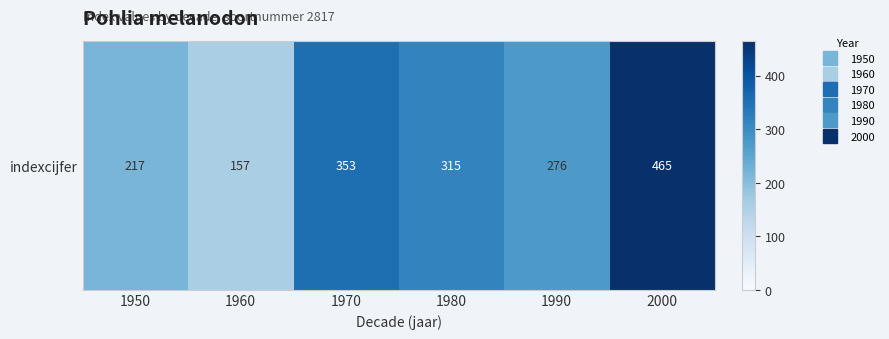

What is the difference between the maximum and minimum values?

308